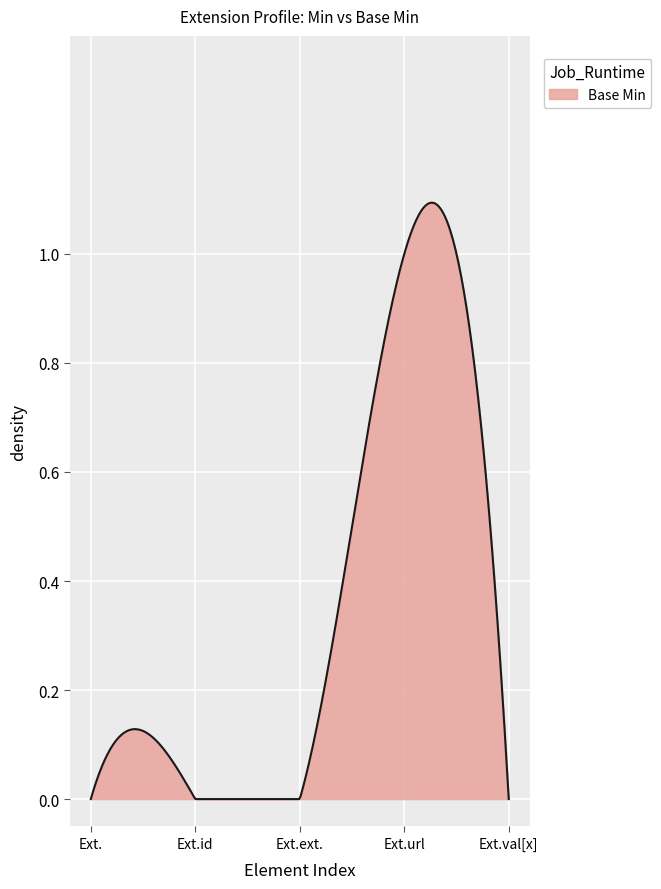

How many lines are shown in the chart?

1